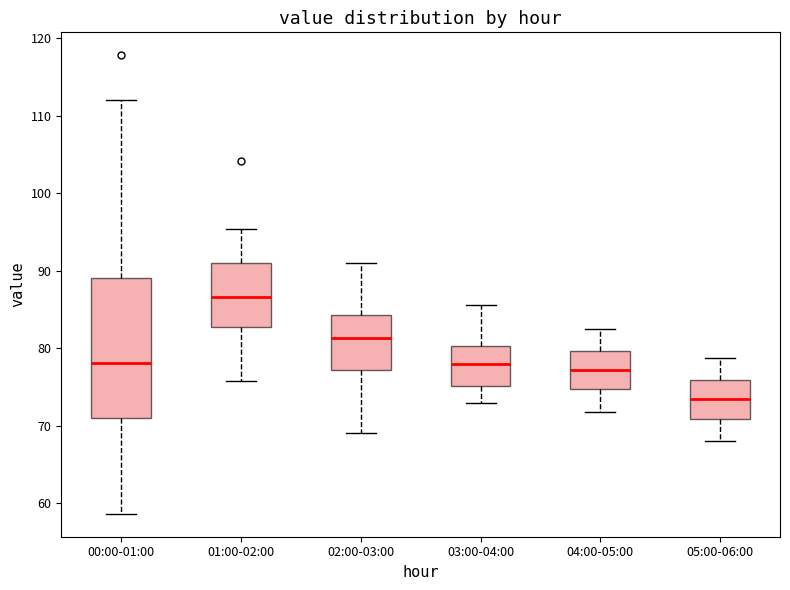

Reading left to right, transcribe this box plot: for each box, give where its median line is, the range the box spans, and where its two whiskers end, as read against the y-axis. The values are not printed on the chart, so give them approximately, as read against the axis.

00:00-01:00: median 78, box 71 to 89, whiskers 59 to 112
01:00-02:00: median 87, box 83 to 91, whiskers 76 to 95
02:00-03:00: median 81, box 77 to 84, whiskers 69 to 91
03:00-04:00: median 78, box 75 to 80, whiskers 73 to 86
04:00-05:00: median 77, box 75 to 80, whiskers 72 to 82
05:00-06:00: median 73, box 71 to 76, whiskers 68 to 79